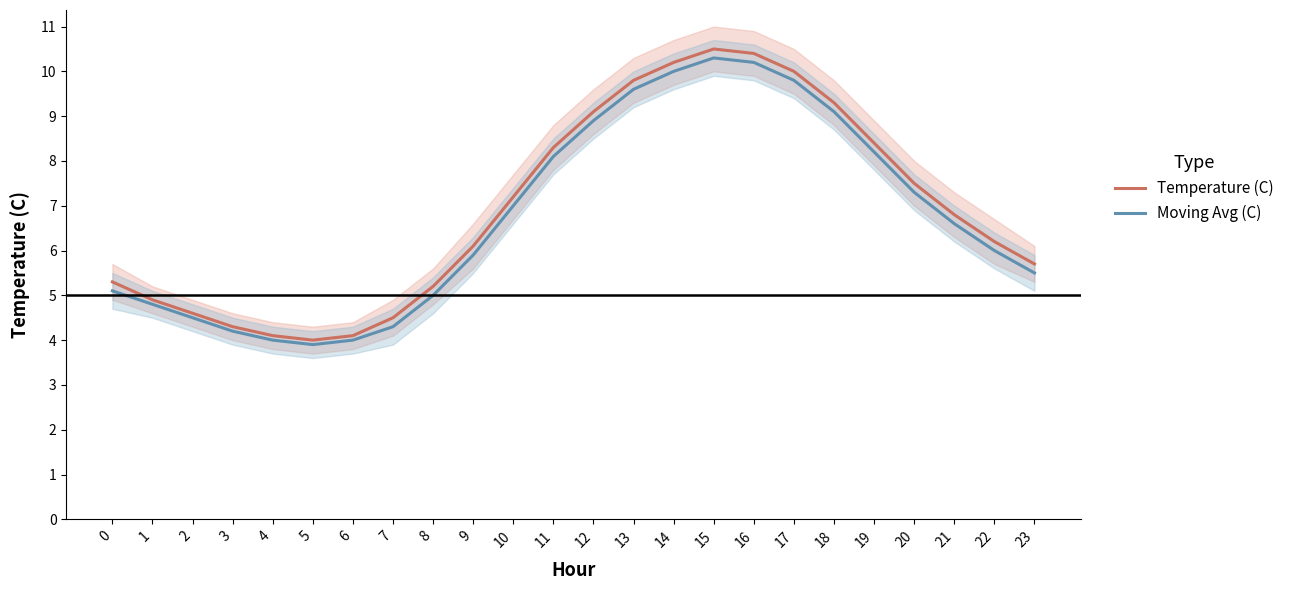

What is the difference between the second highest and second lowest values in the Temperature (C) series?

6.3